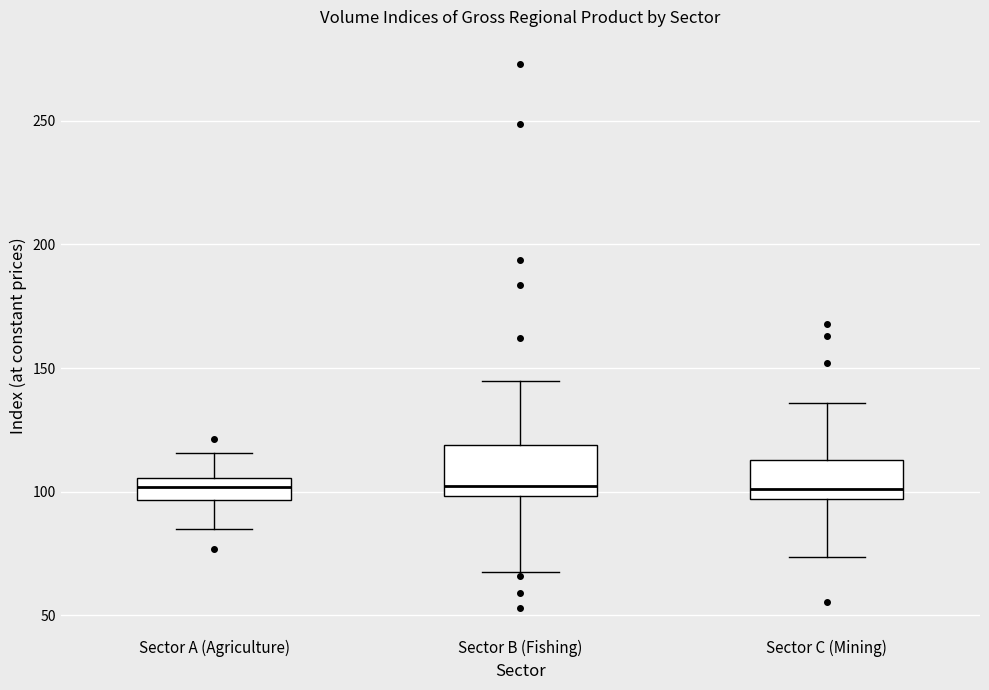

Reading left to right, transcribe this box plot: for each box, give where its median line is, the range the box spans, and where its two whiskers end, as read against the y-axis. The values are not printed on the chart, so give them approximately, as read against the axis.

Sector A (Agriculture): median 100, box 95 to 105, whiskers 85 to 115
Sector B (Fishing): median 100 (just above the box's lower edge), box 100 to 120, whiskers 70 to 145
Sector C (Mining): median 100, box 95 to 115, whiskers 75 to 135